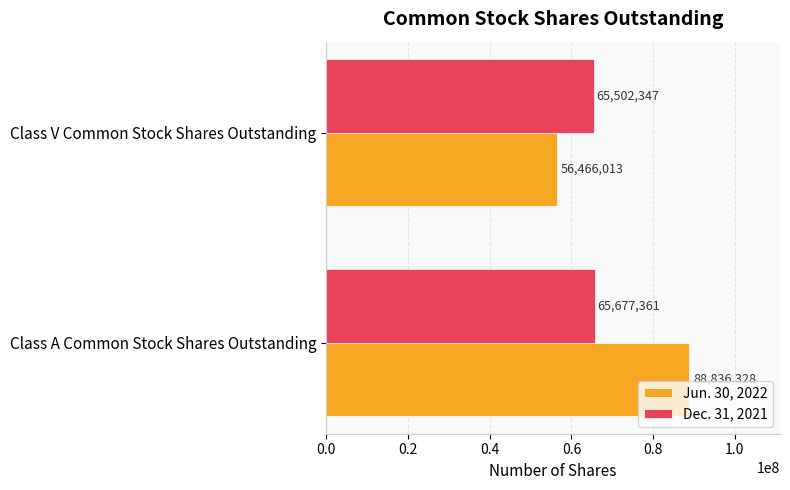

Which category has the lowest value in the Dec. 31, 2021 series?

Class V Common Stock Shares Outstanding